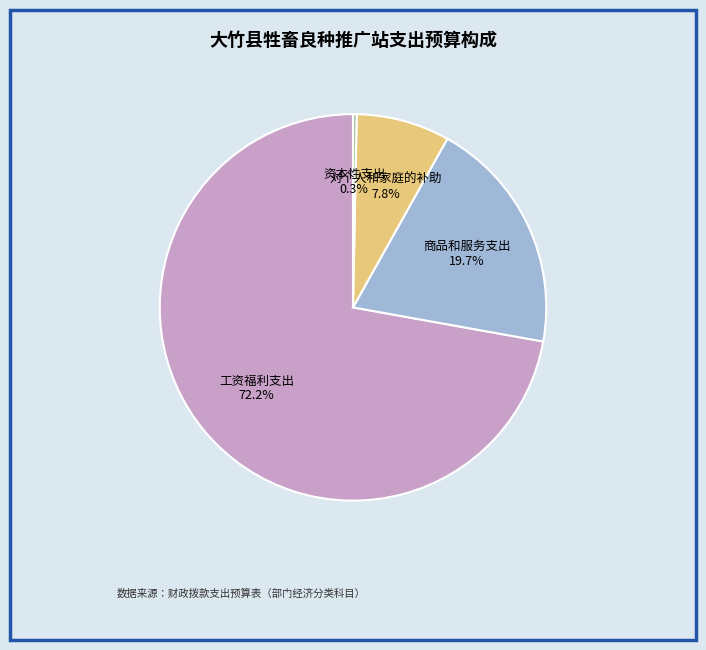

To the nearest percent, what portion does 商品和服务支出 represent?

20%